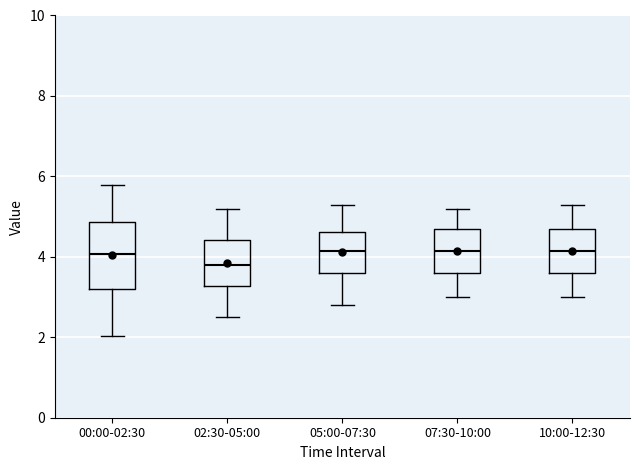

Reading left to right, transcribe this box plot: for each box, give where its median line is, the range the box spans, and where its two whiskers end, as read against the y-axis. The values are not printed on the chart, so give them approximately, as read against the axis.

00:00-02:30: median 4.0, box 3.2 to 4.8, whiskers 2.0 to 5.8
02:30-05:00: median 3.8, box 3.2 to 4.4, whiskers 2.6 to 5.2
05:00-07:30: median 4.2, box 3.6 to 4.6, whiskers 2.8 to 5.4
07:30-10:00: median 4.2, box 3.6 to 4.8, whiskers 3.0 to 5.2
10:00-12:30: median 4.2, box 3.6 to 4.8, whiskers 3.0 to 5.4